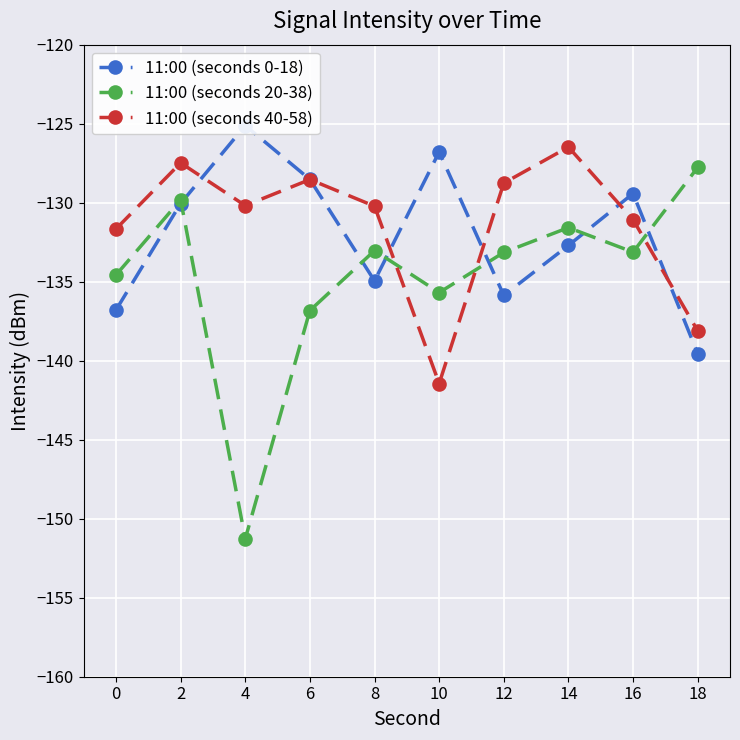

At which label does 11:00 (seconds 20-38) reach its minimum?

4